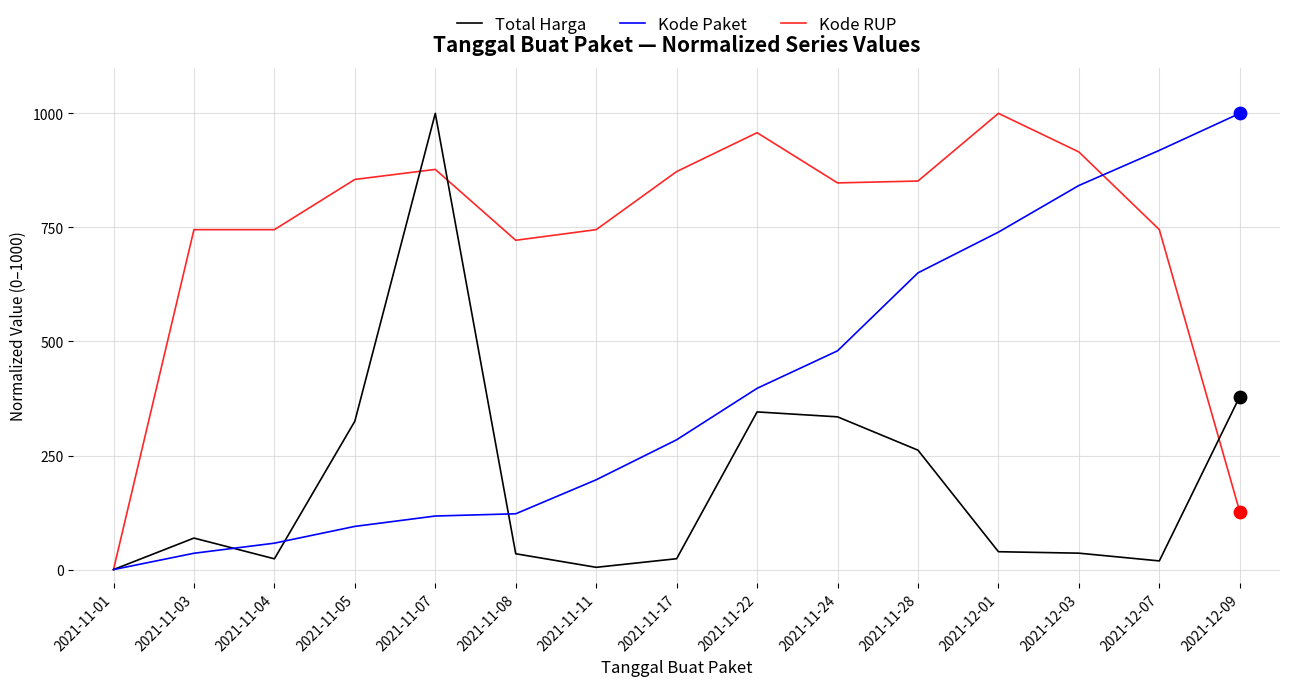

At which category is the sum across all series the highest?

2021-11-07